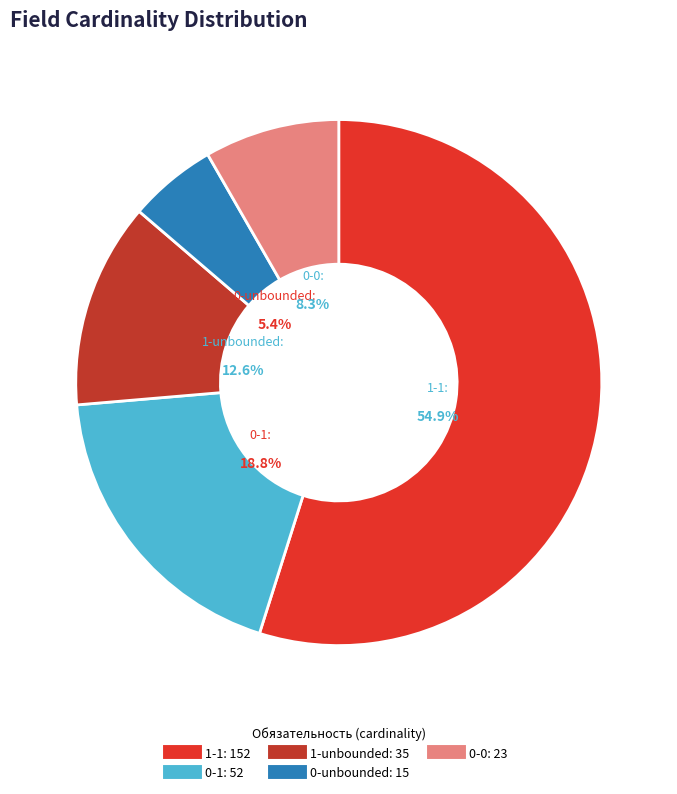

Between 1-unbounded and 0-unbounded, which is larger?

1-unbounded